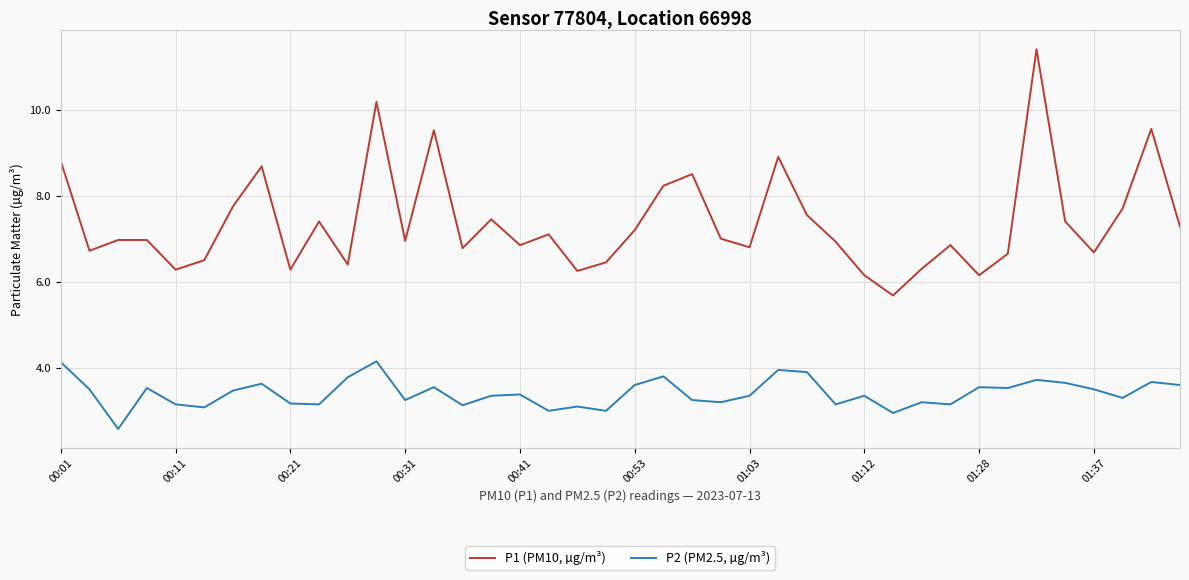

True or false: P2 (PM2.5, µg/m³) and P1 (PM10, µg/m³) intersect in this chart.

False